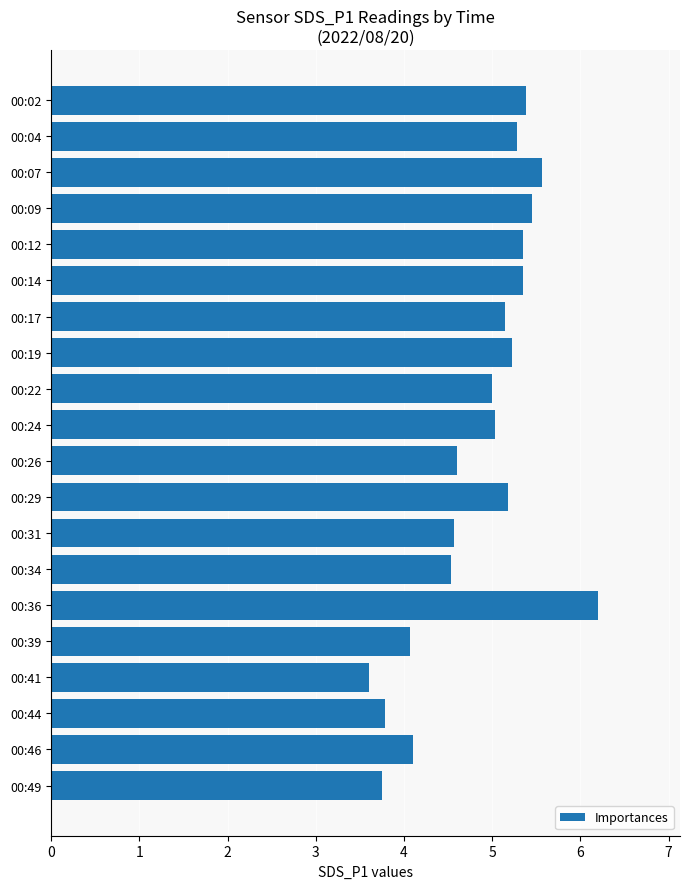

What is the change in value from 00:02 to 00:26?

-0.8